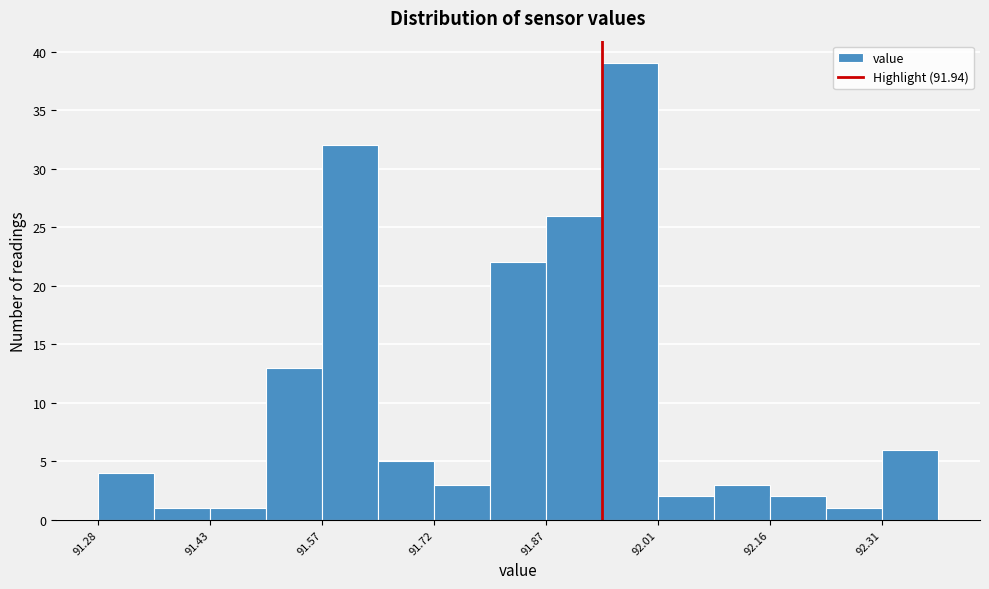

Around what value on the x-axis is the tallest bar? Give the approximate position of its centre, as read against the axis.

91.98